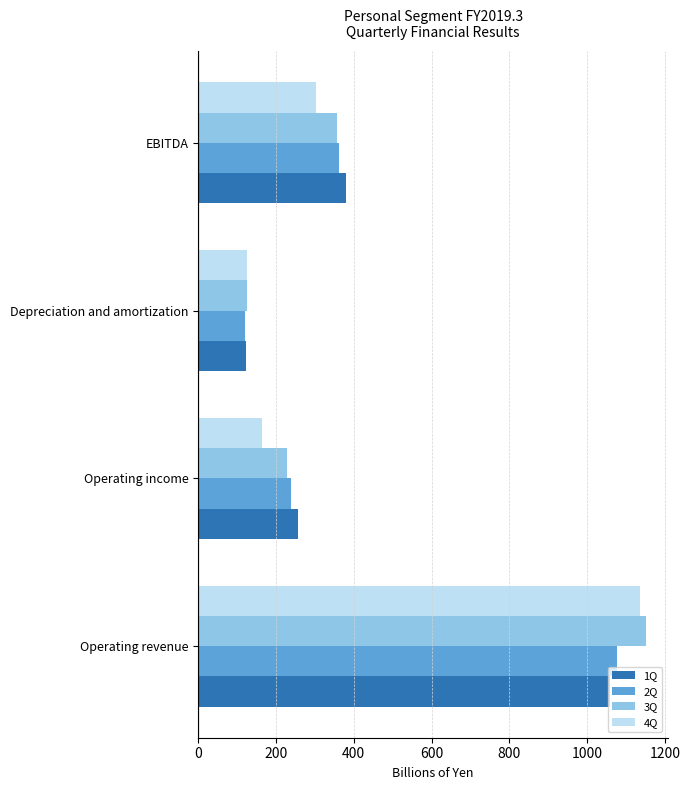

What are all the series names shown in the legend?

1Q, 2Q, 3Q, 4Q